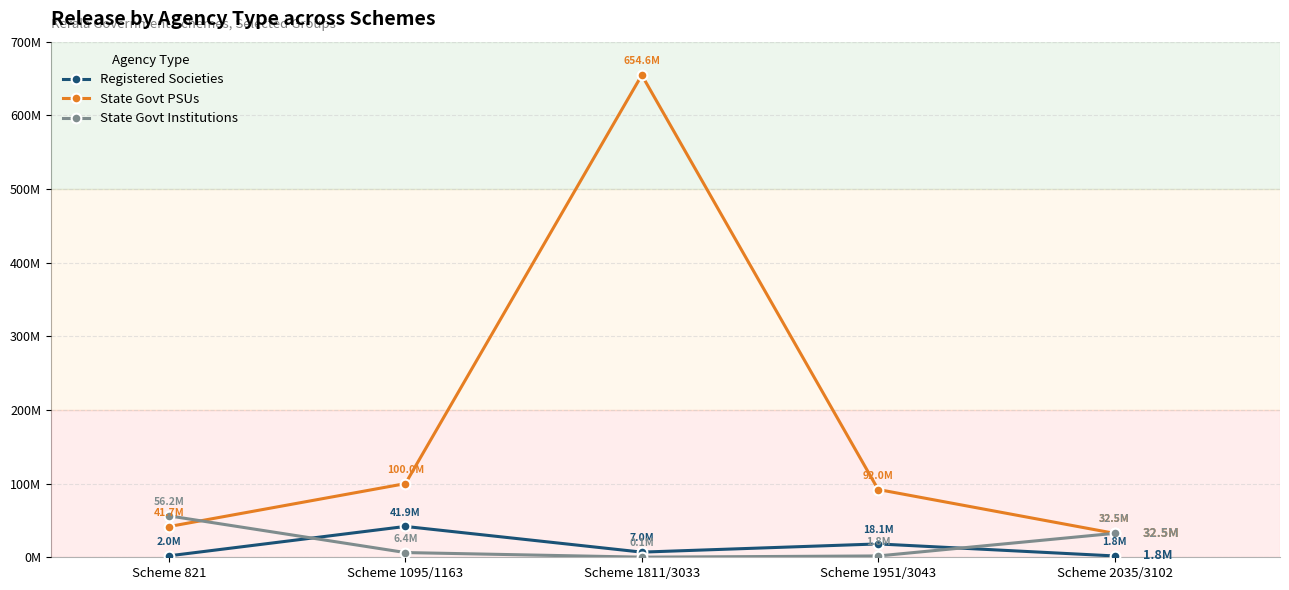

What are all the series names shown in the legend?

Registered Societies, State Govt PSUs, State Govt Institutions